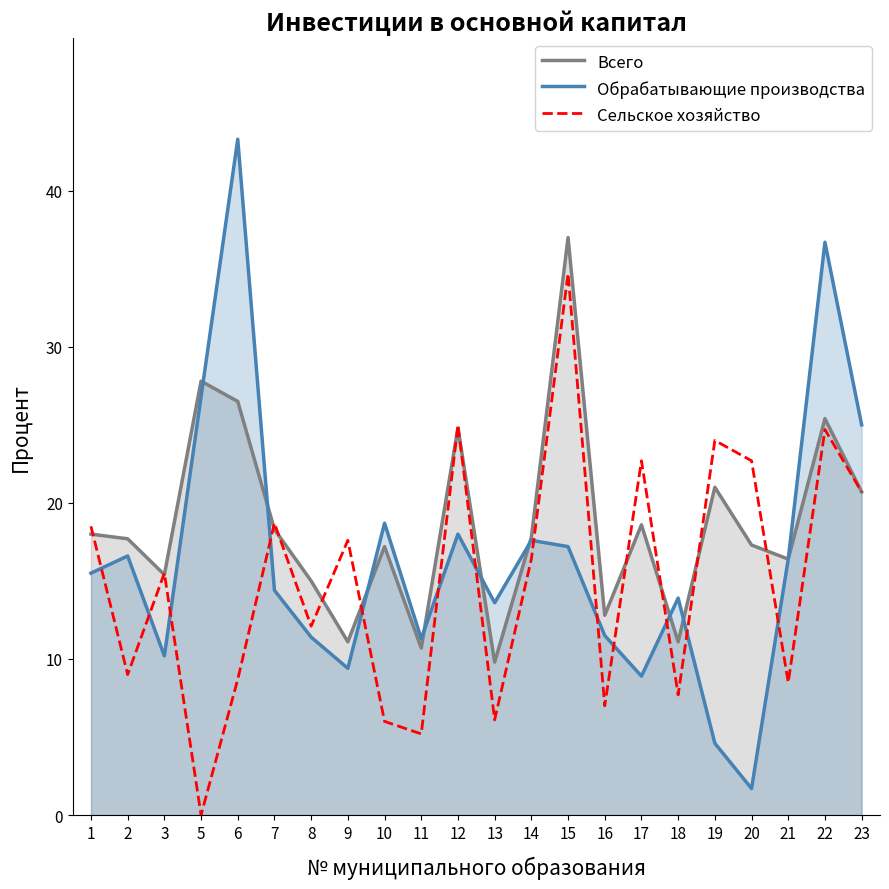

How many lines are shown in the chart?

3